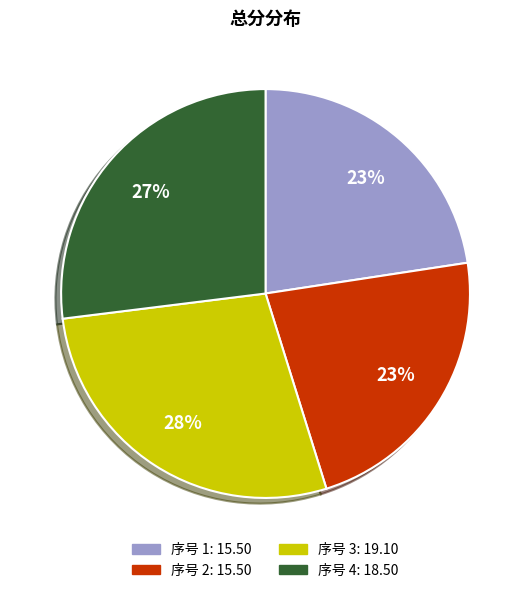

To the nearest percent, what is the average slice percentage?

25%